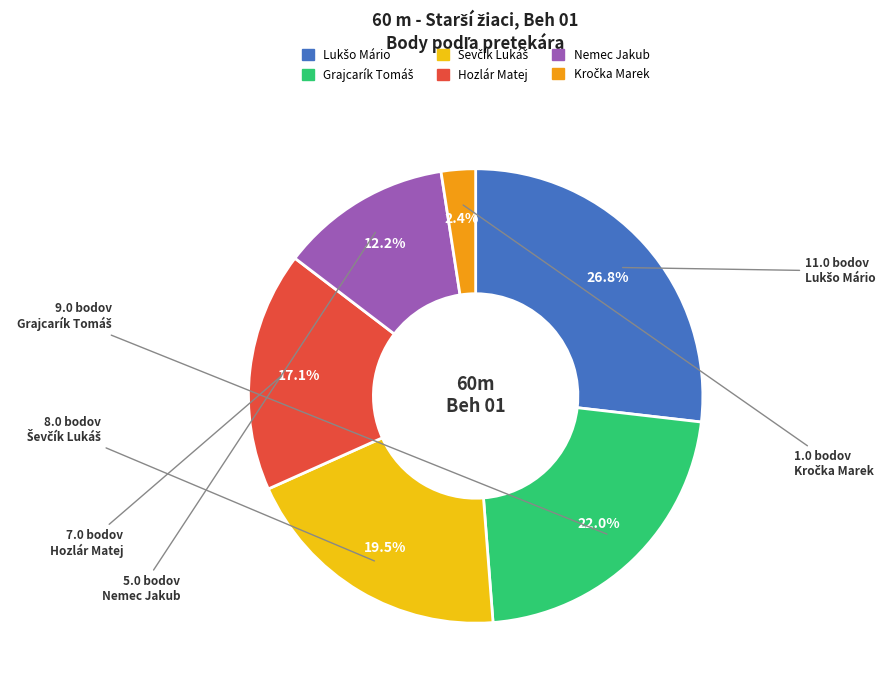

Does any single category account for the majority?

No